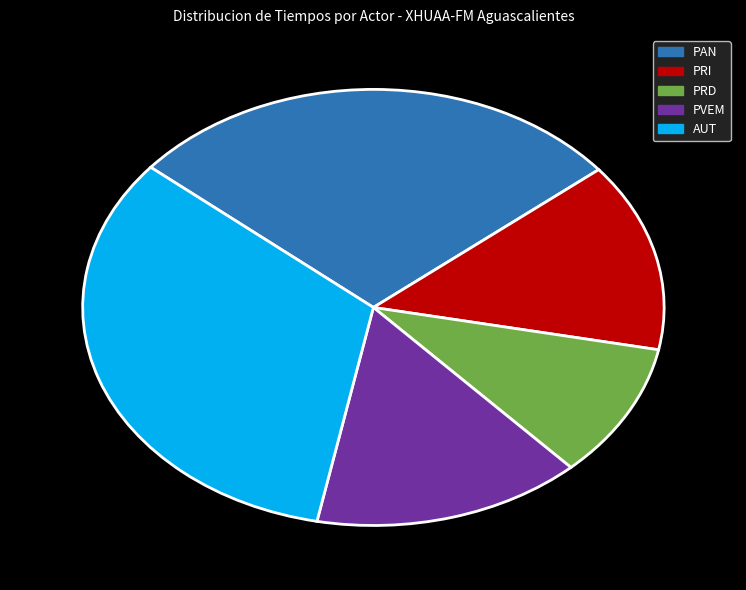

Does any single category account for the majority?

No